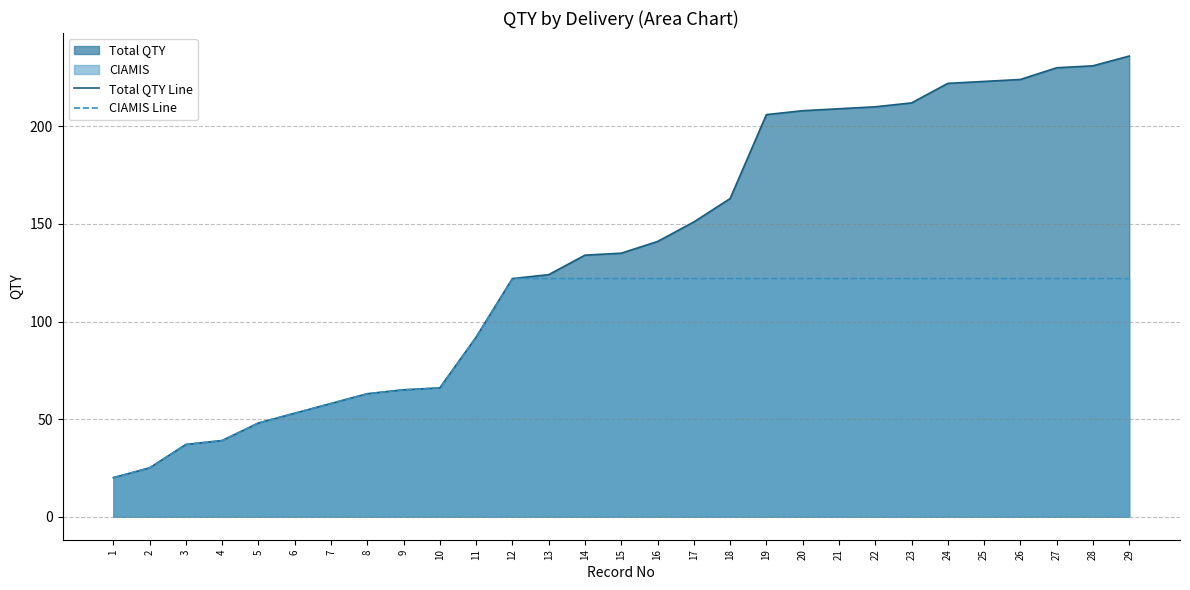

What is the difference between the second highest and minimum values in the CIAMIS Line series?

102